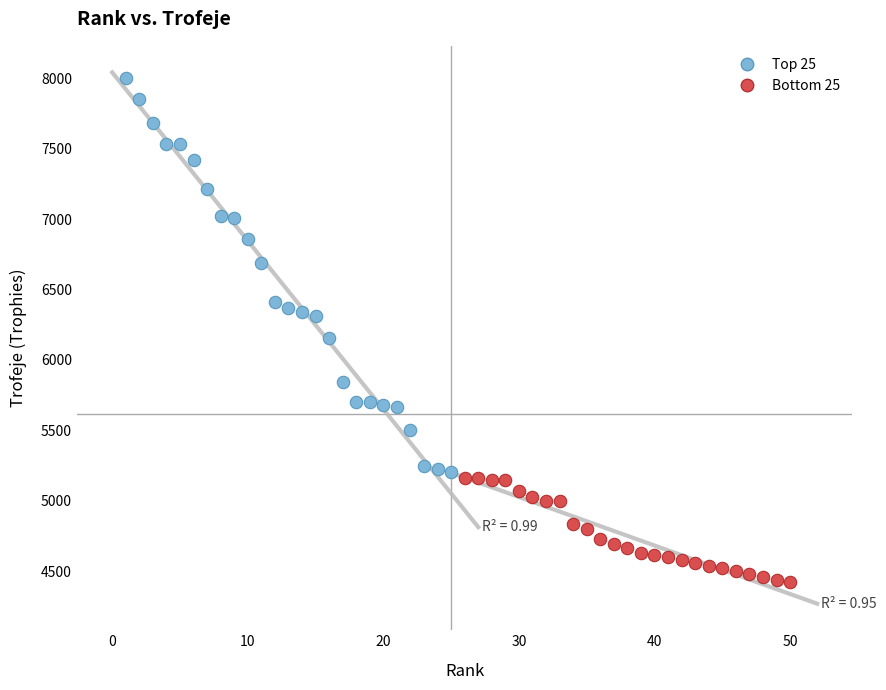

Which series contains the highest Y value?

Top 25